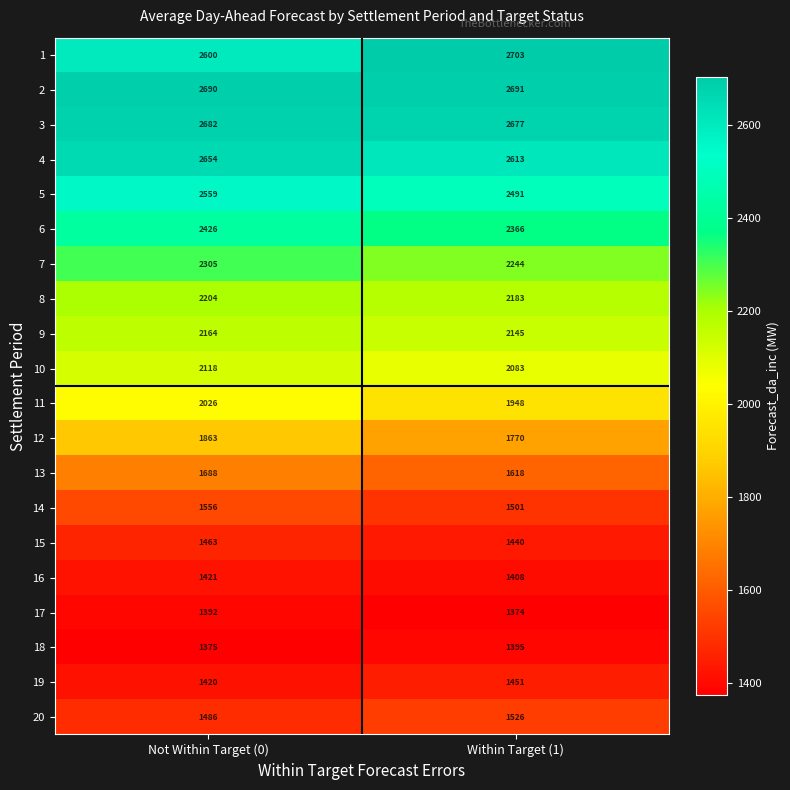

How many data points in 19 are less than 1451?

1